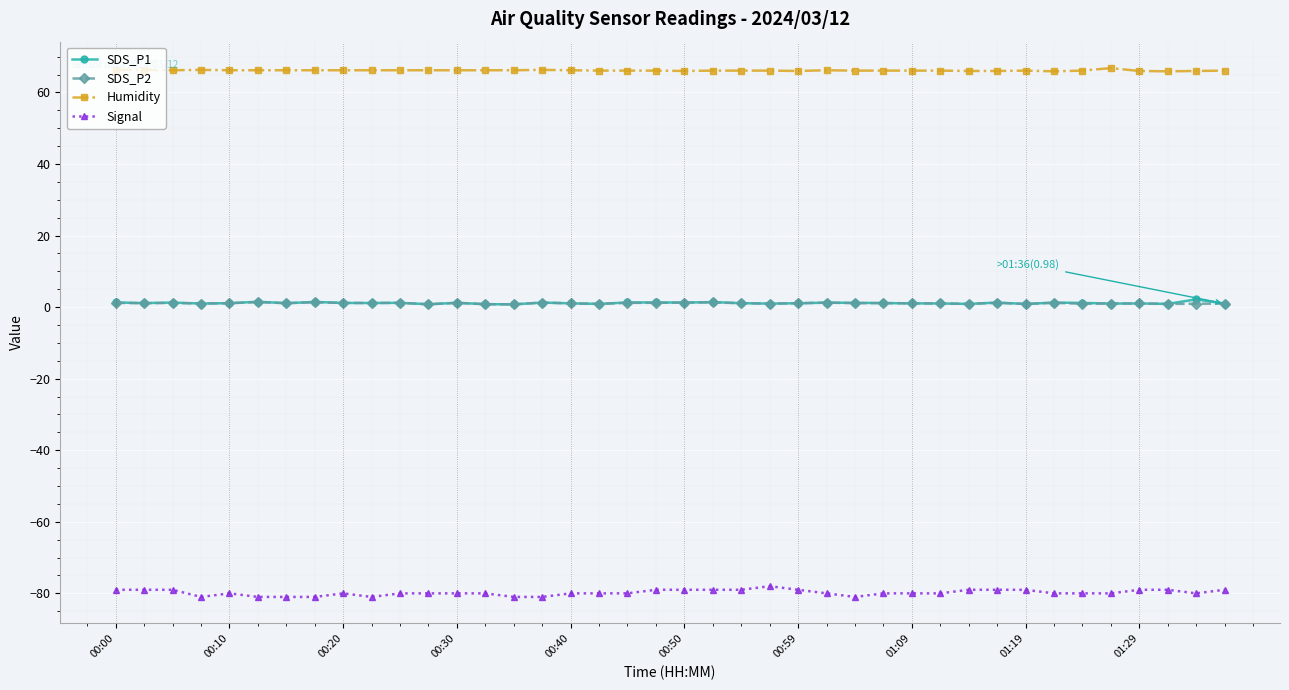

What are all the series names shown in the legend?

SDS_P1, SDS_P2, Humidity, Signal